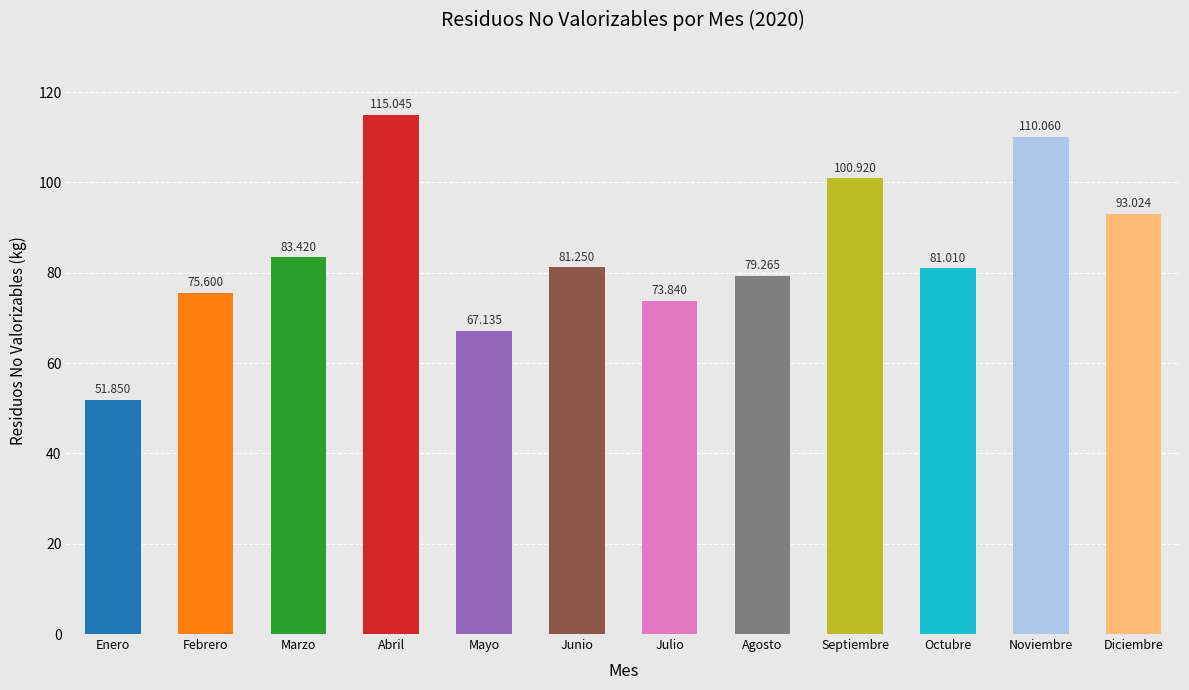

Is it true that the value at Mayo is 113.1?

False